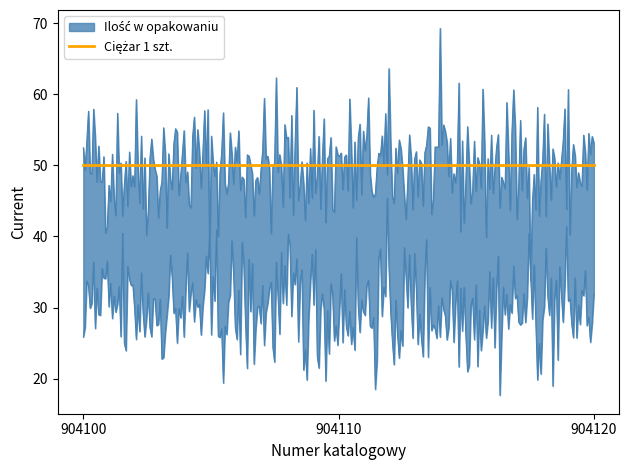

List the series in order of their overall mean, highest first.

Ilość w opakowaniu, Ciężar 1 szt.